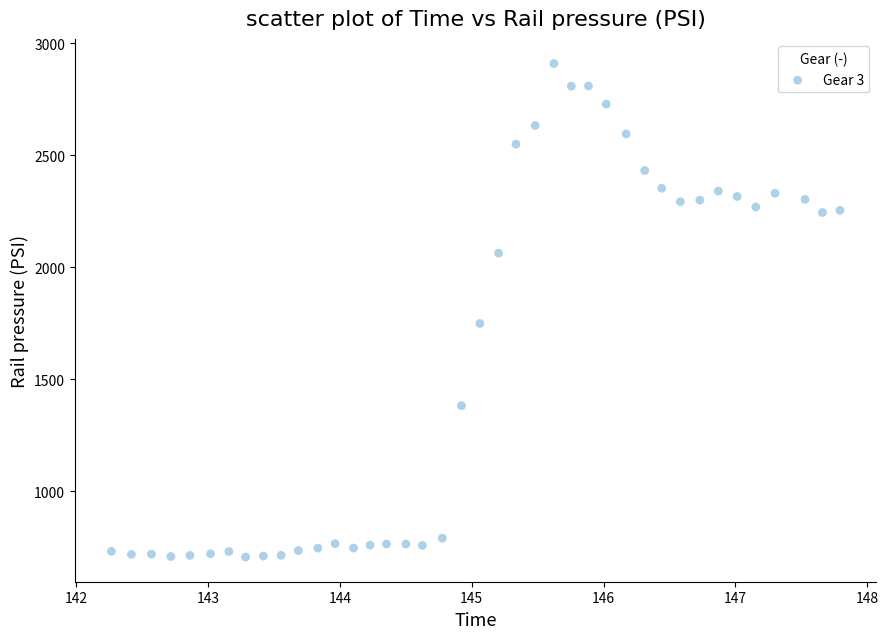

What Y value in the scatter plot is closest to 1807?

1748.7